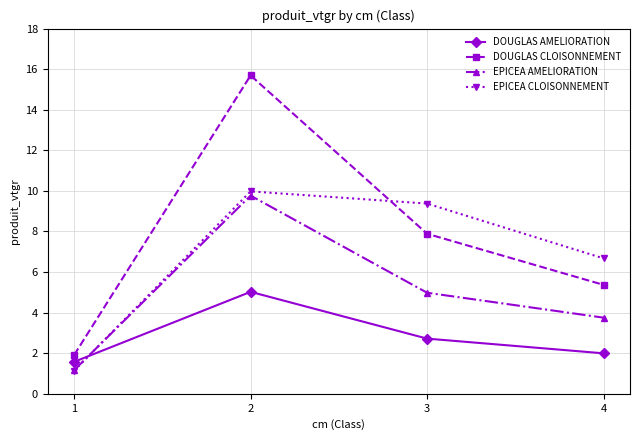

Which series has the widest spread of values?

DOUGLAS CLOISONNEMENT